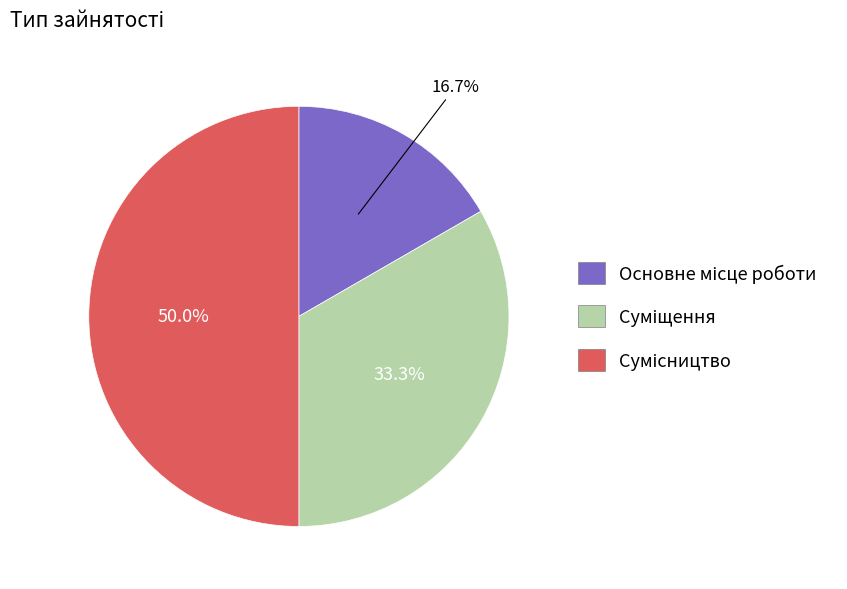

True or false: Сумісництво accounts for 44% of the total.

False